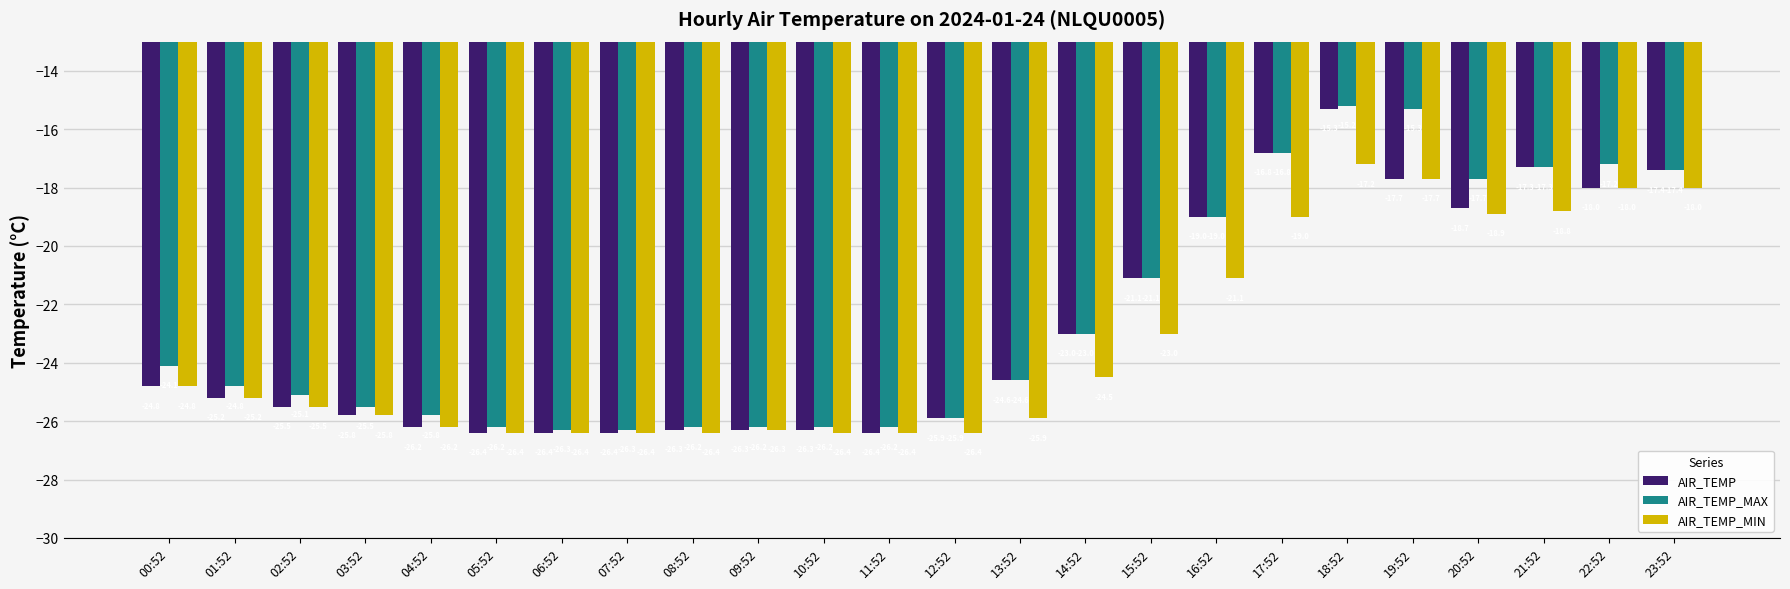

How many categories are shown in the chart?

24